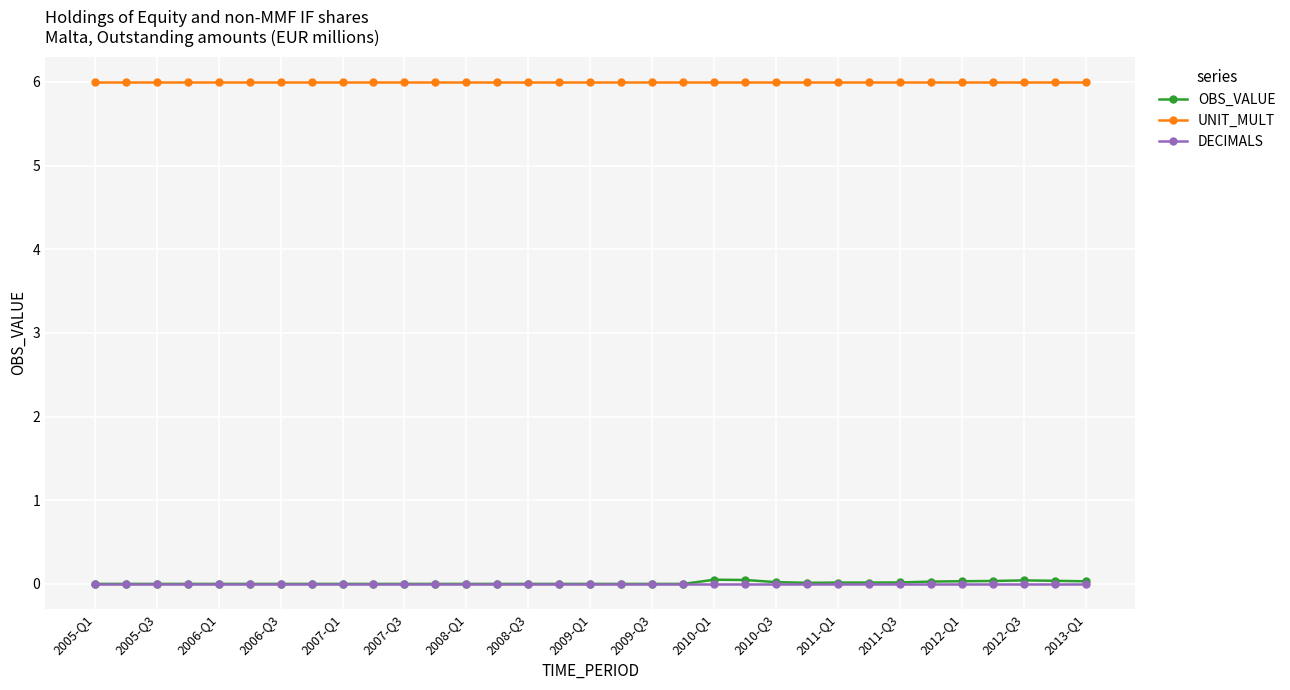

True or false: UNIT_MULT and DECIMALS cross at least once.

False